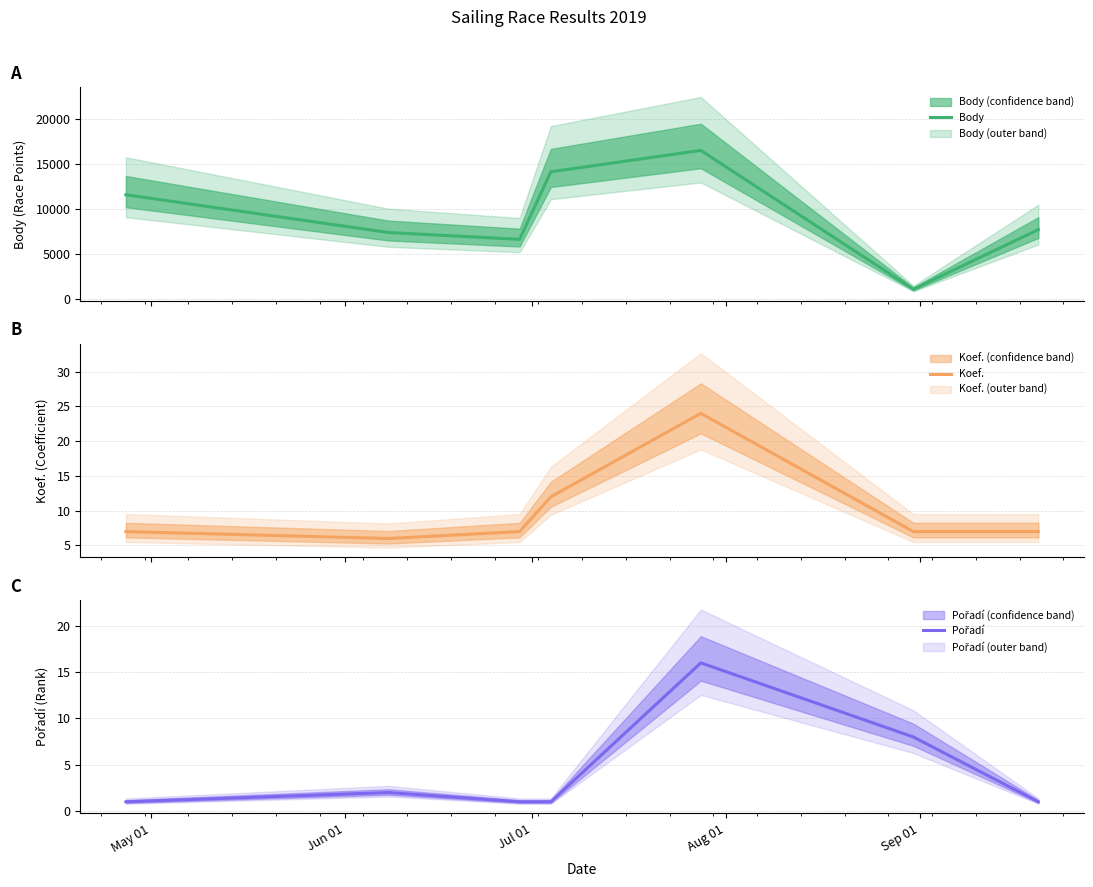

What is the maximum value for Body?

16543